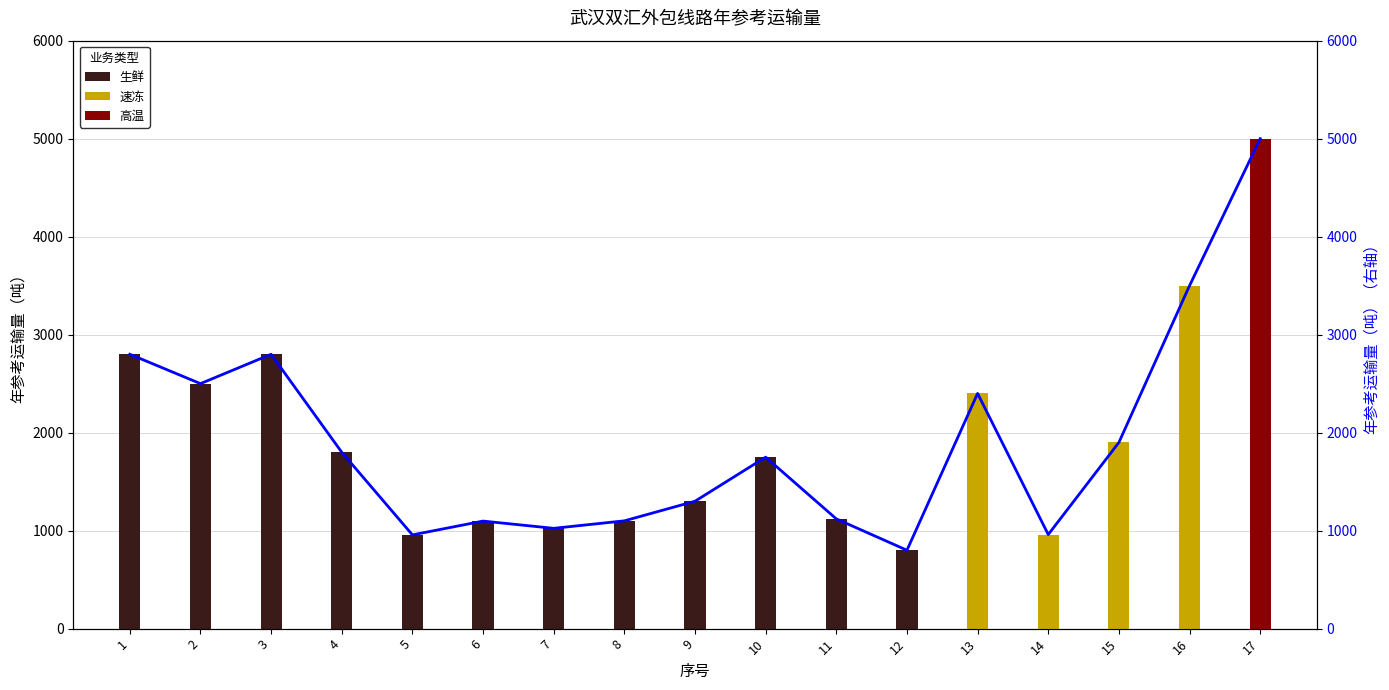

Reading right to left, transcribe all the data shown in this chart.

17=5000.0	16=3500.0	15=1900.0	14=960.0	13=2400.0	12=800.0	11=1120.0	10=1750.0	9=1300.0	8=1100.0	7=1023.6	6=1097.5	5=956.7	4=1800.0	3=2800.0	2=2500.0	1=2800.0